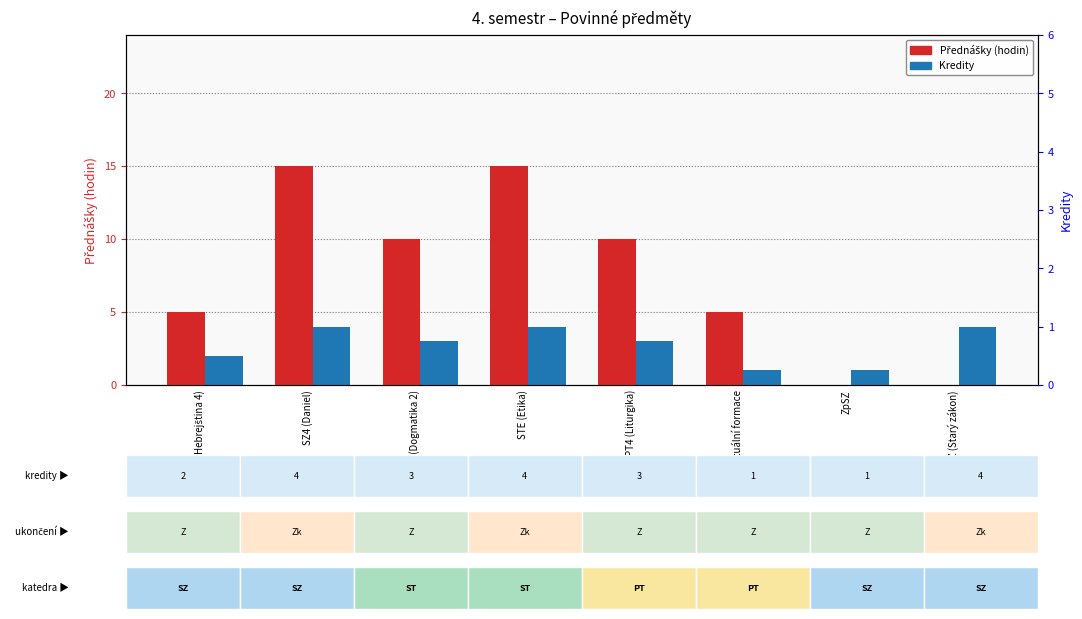

What is the sum of the Kredity values at PT4 (Liturgika) and SZ (Starý zákon)?

7